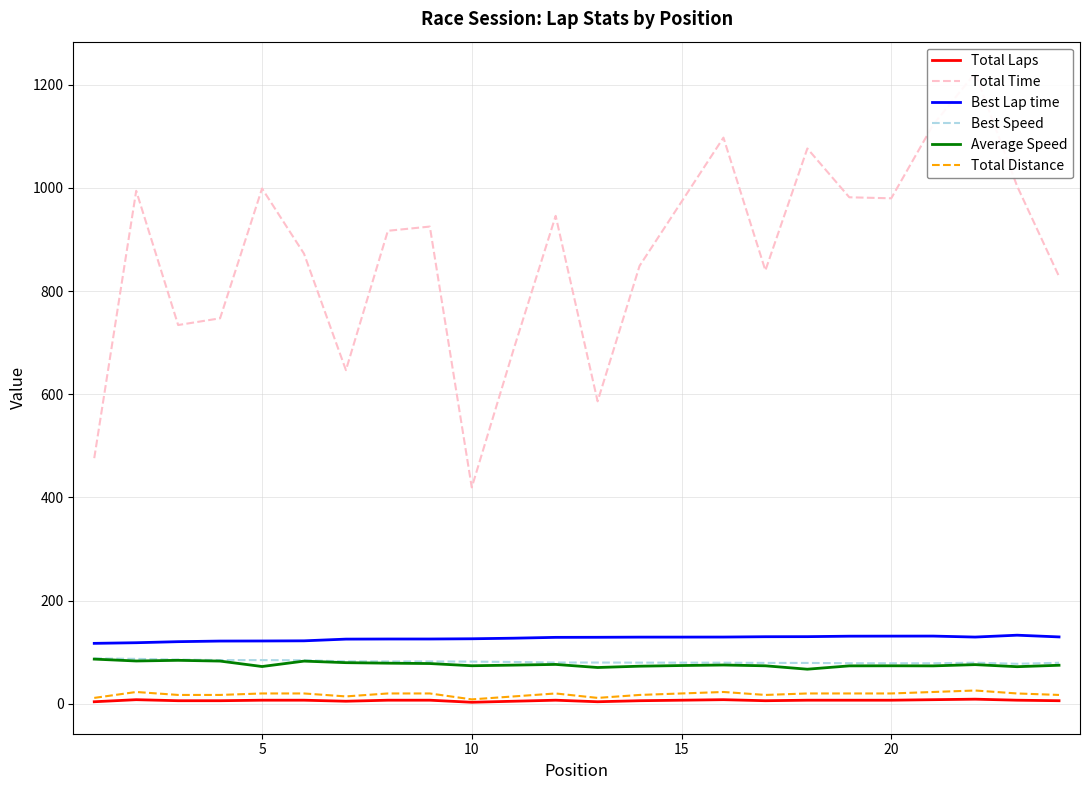

How many series are shown in this chart?

6